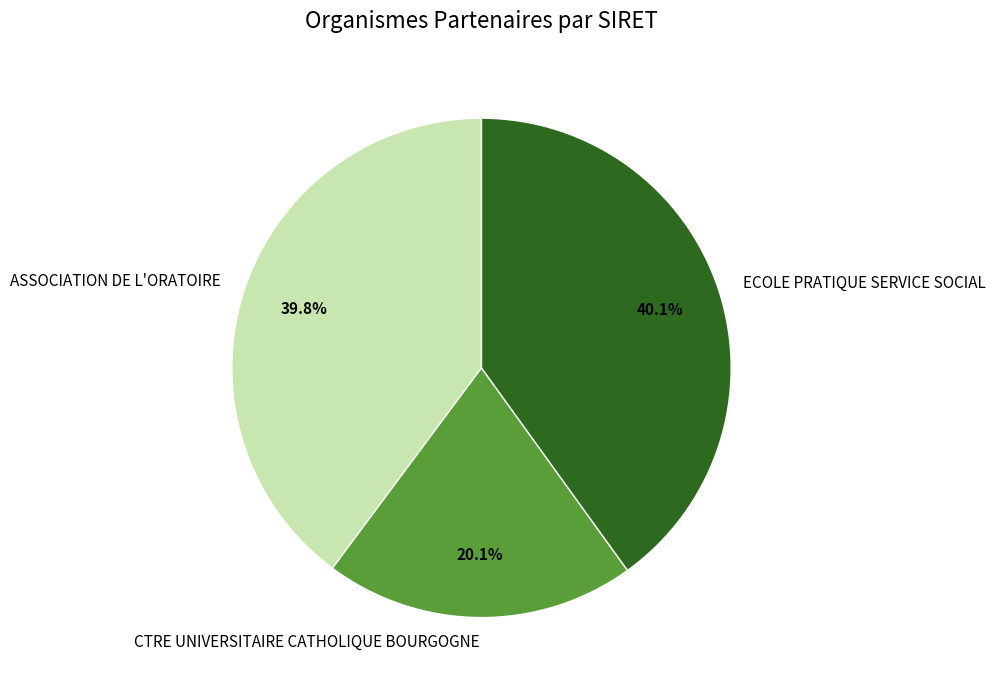

How many segments does this pie chart have?

3